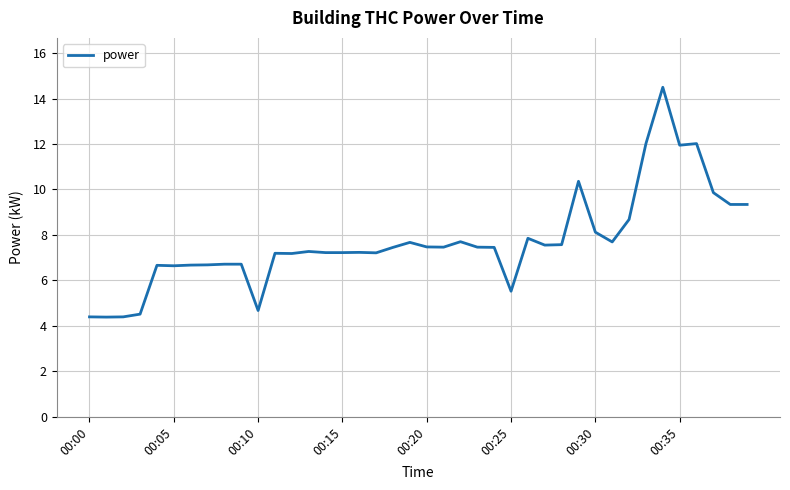

What is the difference between the maximum and minimum values?

10.1